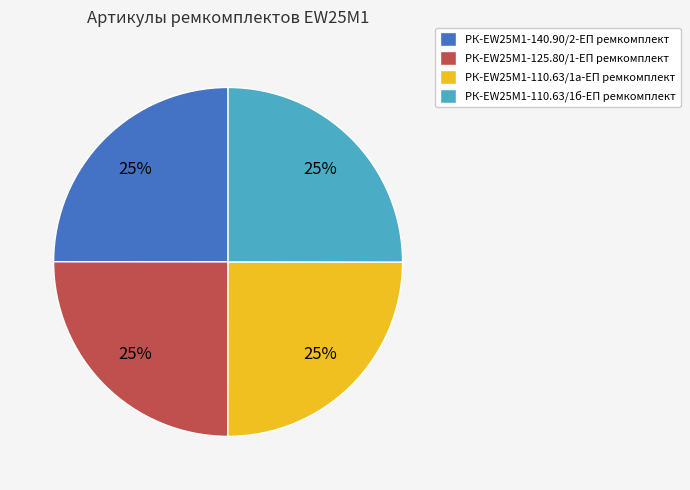

Approximately how many times larger is the value at РК-EW25M1-140.90/2-ЕП ремкомплект compared to РК-EW25M1-110.63/1б-ЕП ремкомплект?

1.0